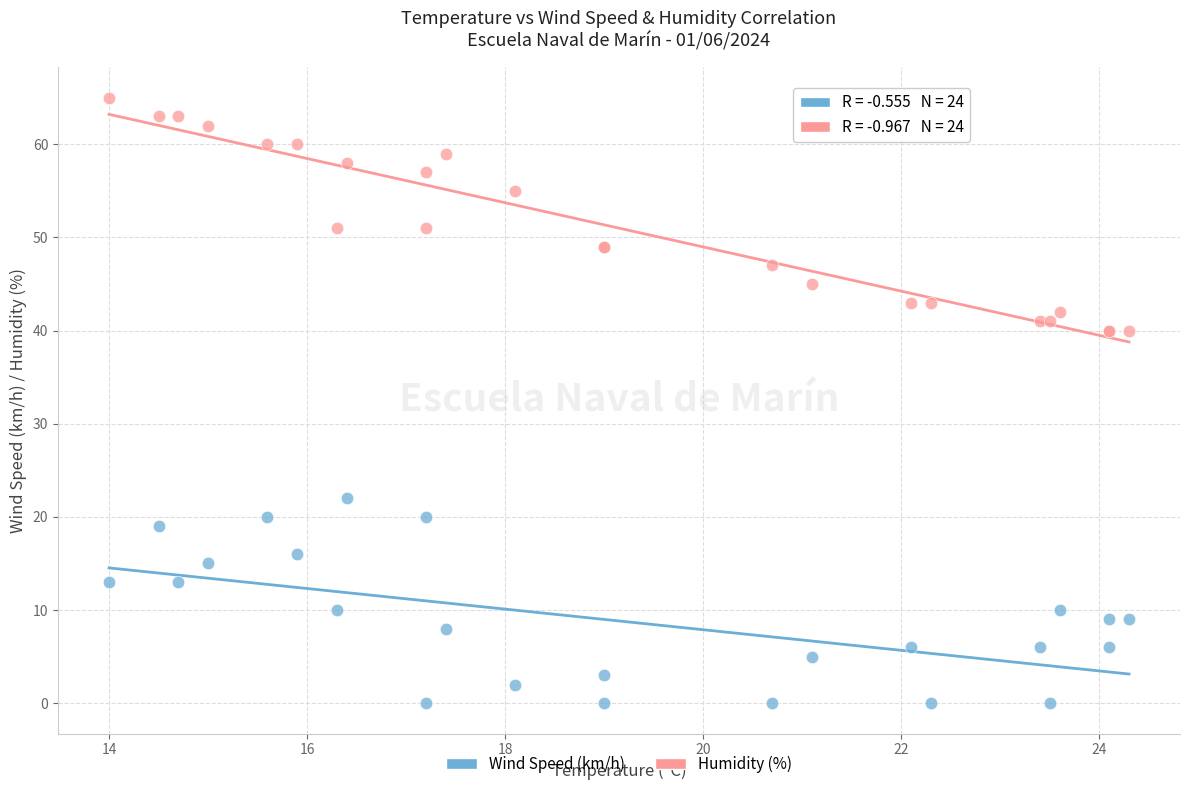

Which series contains the lowest Y value?

Wind Speed (km/h)